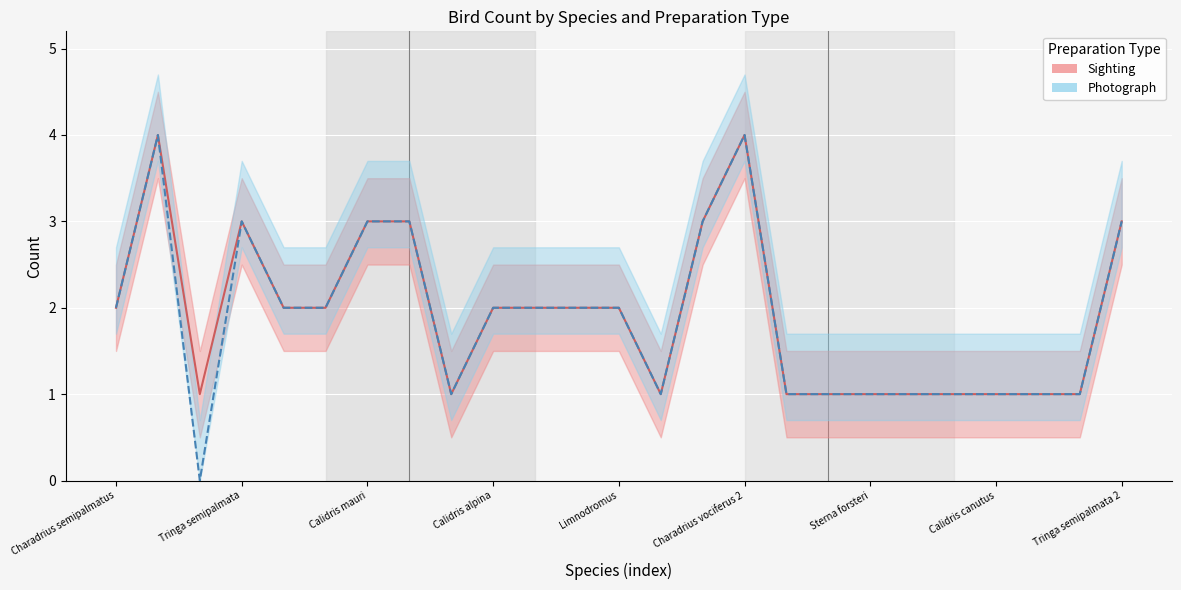

Rank the categories by Sighting value from highest to lowest.

Charadrius vociferus, Charadrius vociferus 2, Tringa semipalmata, Calidris mauri, Calidris minutilla, Calidris minutilla 2, Tringa semipalmata 2, Charadrius semipalmatus, Numenius americanus, Limosa fedoa, Calidris alpina, Numenius americanus 2, Limosa fedoa 2, Limnodromus, Tringa melanoleuca, Tringa melanoleuca 2, Larus occidentalis, Larus occidentalis 2, Pluvialis squatarola, Sterna forsteri, Numenius americanus 3, Limosa fedoa 3, Calidris canutus, Thalasseus maximus, Larus occidentalis 3